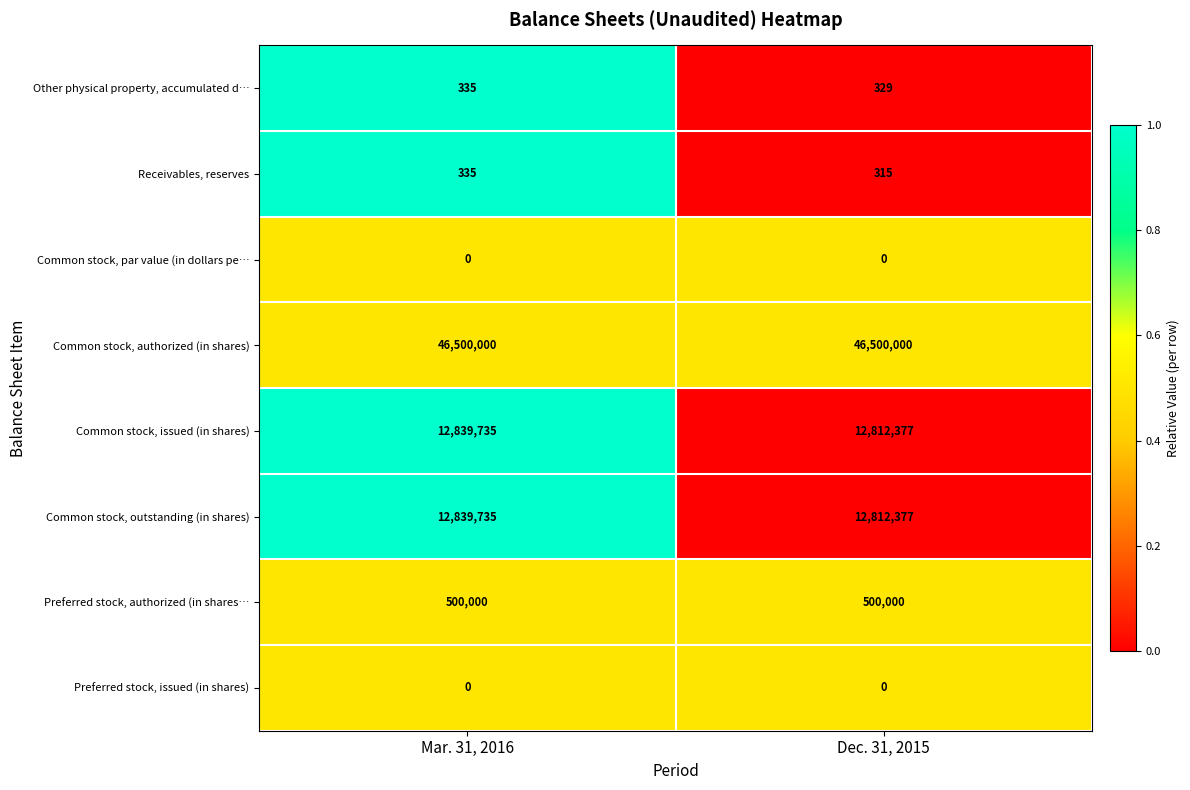

How many series are shown in this chart?

8